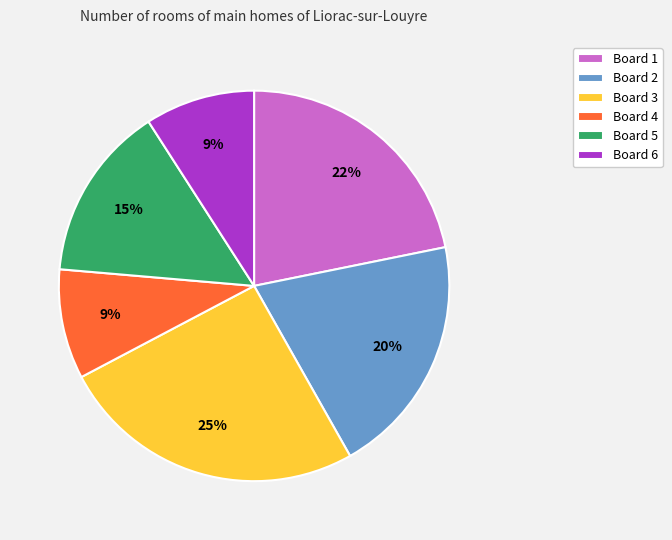

Approximately how many times larger is the value at Board 1 compared to Board 5?

1.5